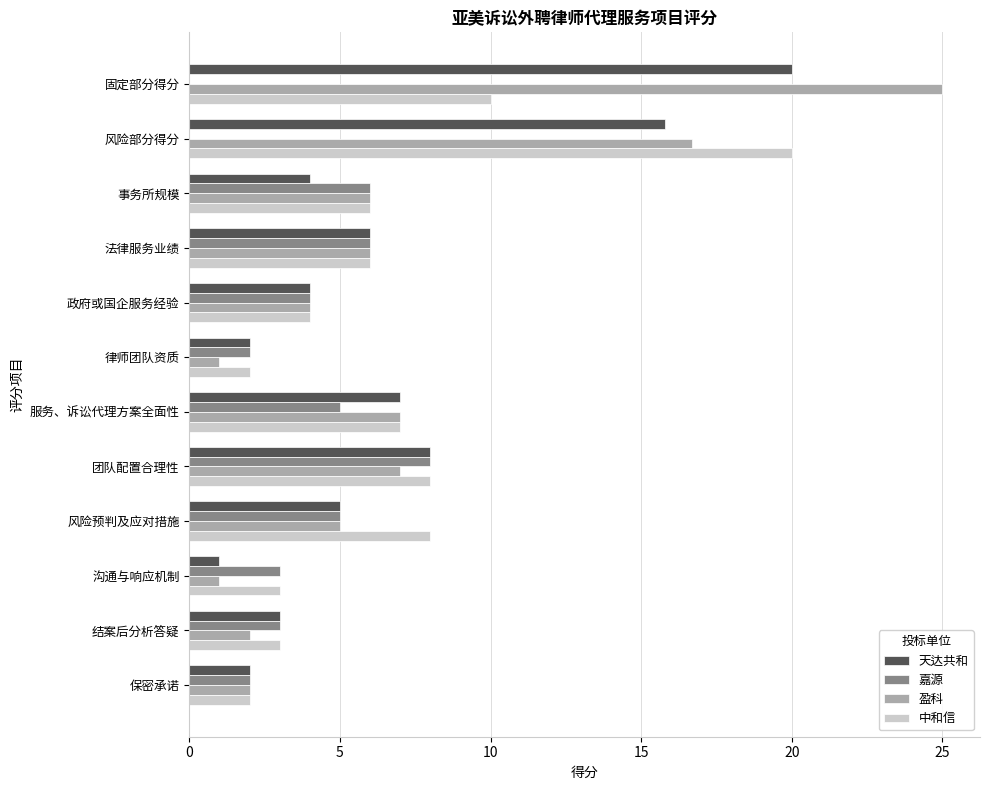

Which category has the highest value in the 天达共和 series?

固定部分得分